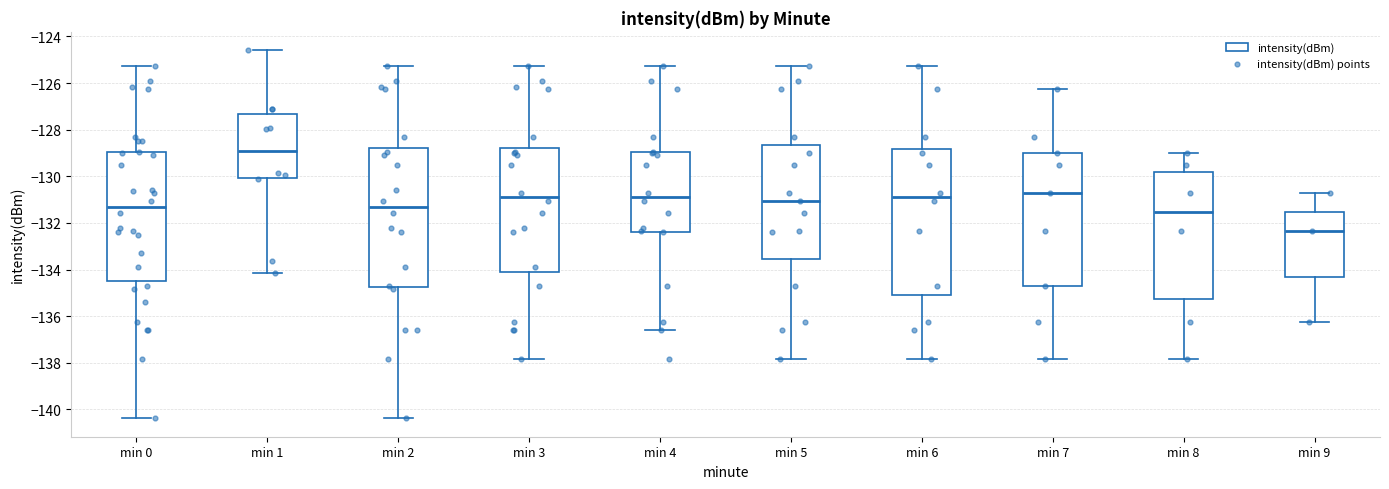

Where does the upper whisker of the box for min 4 end on the y-axis? The values are not printed on the chart, so give them approximately, as read against the axis.

-125.2